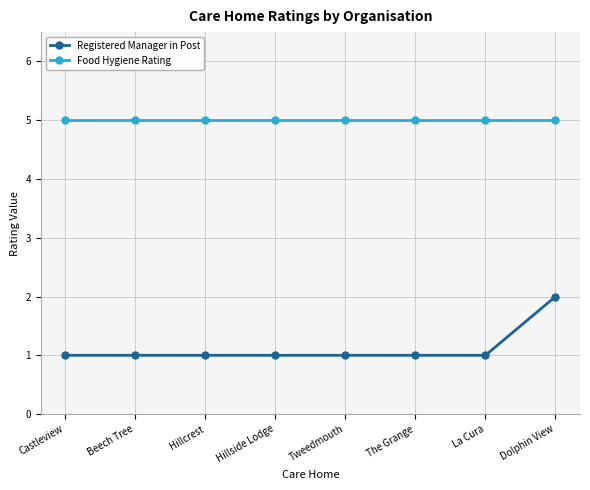

List the series in order of their peak value, lowest first.

Registered Manager in Post, Food Hygiene Rating